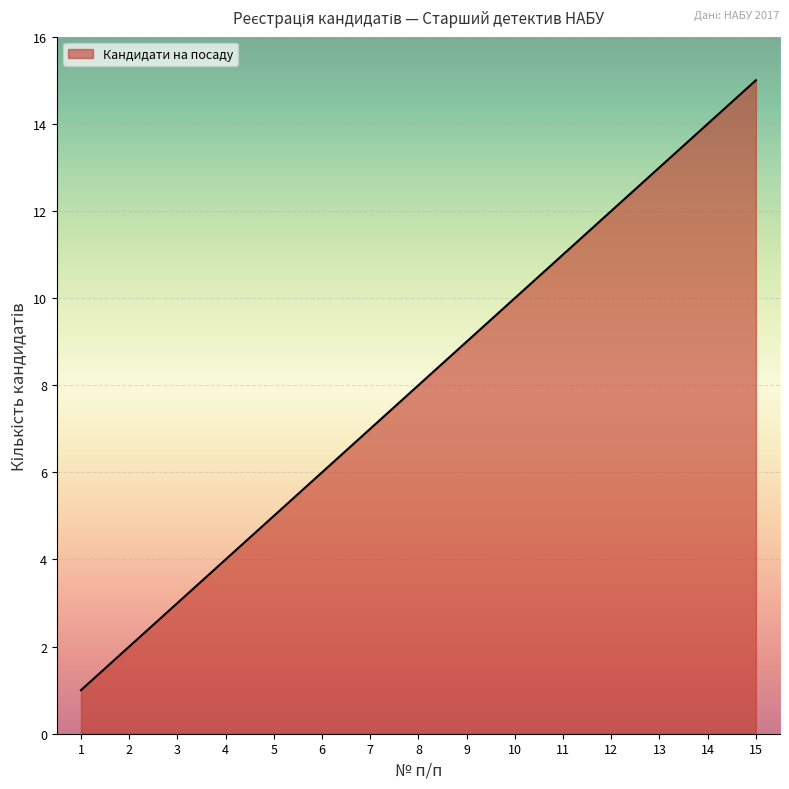

What is the difference between the maximum and minimum values?

14